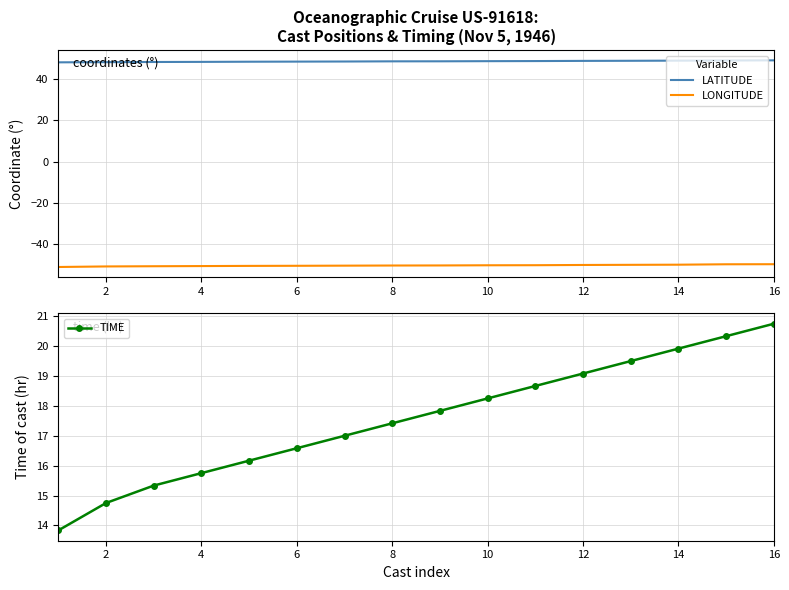

True or false: LONGITUDE and TIME intersect in this chart.

False